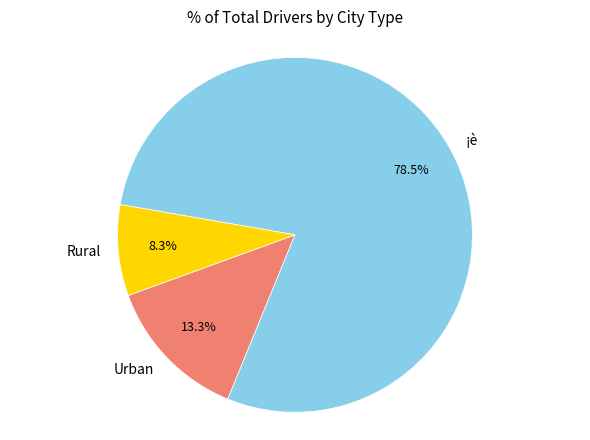

What portion of the pie excludes Rural?

91.7%